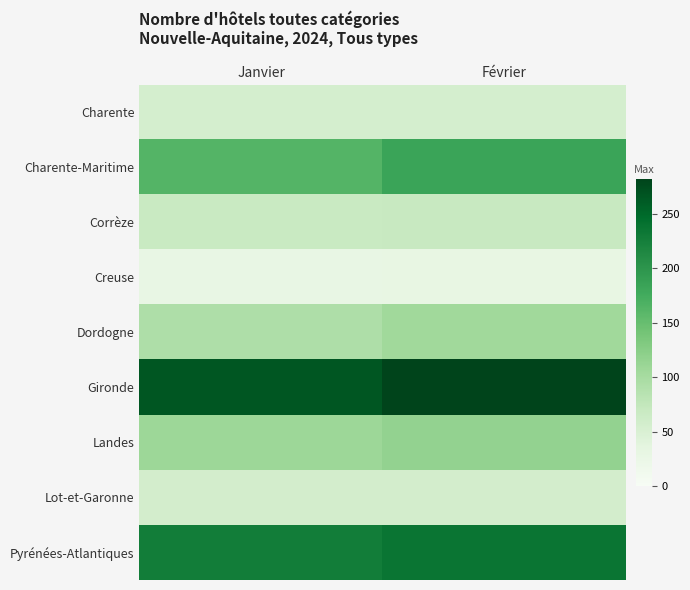

Which series has the largest total across all categories?

Gironde